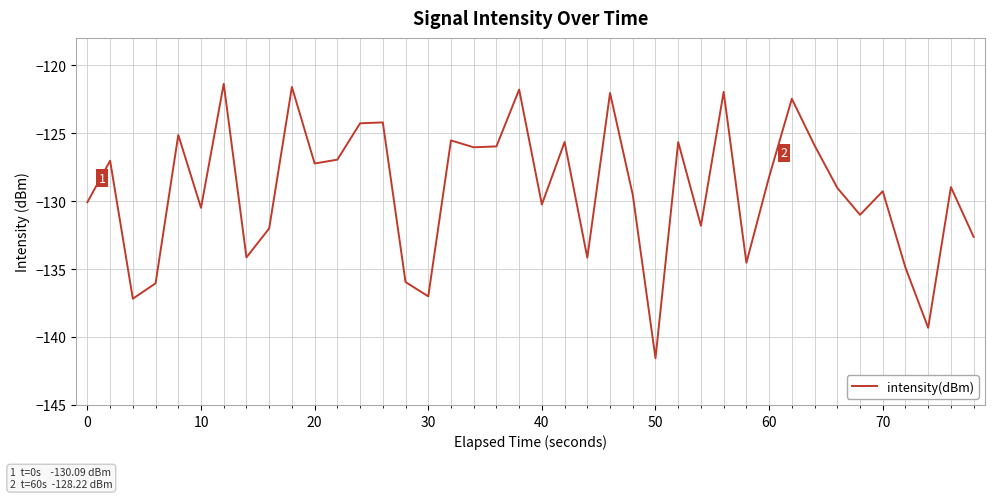

What is the smallest value displayed?

-141.6